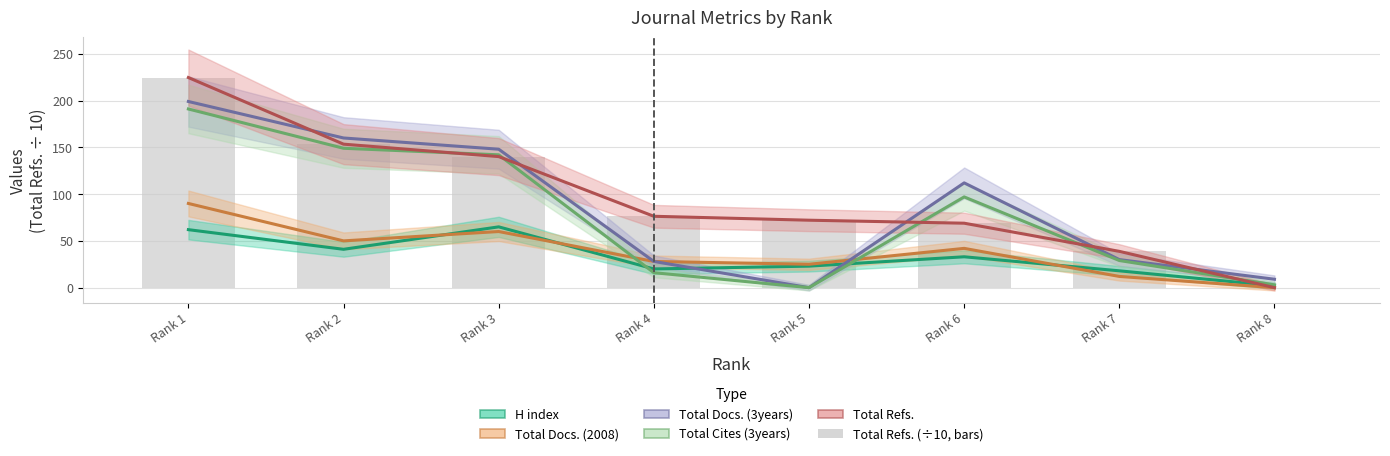

What is the difference between the maximum and minimum values in the Total Docs. (3years) series?

199.0